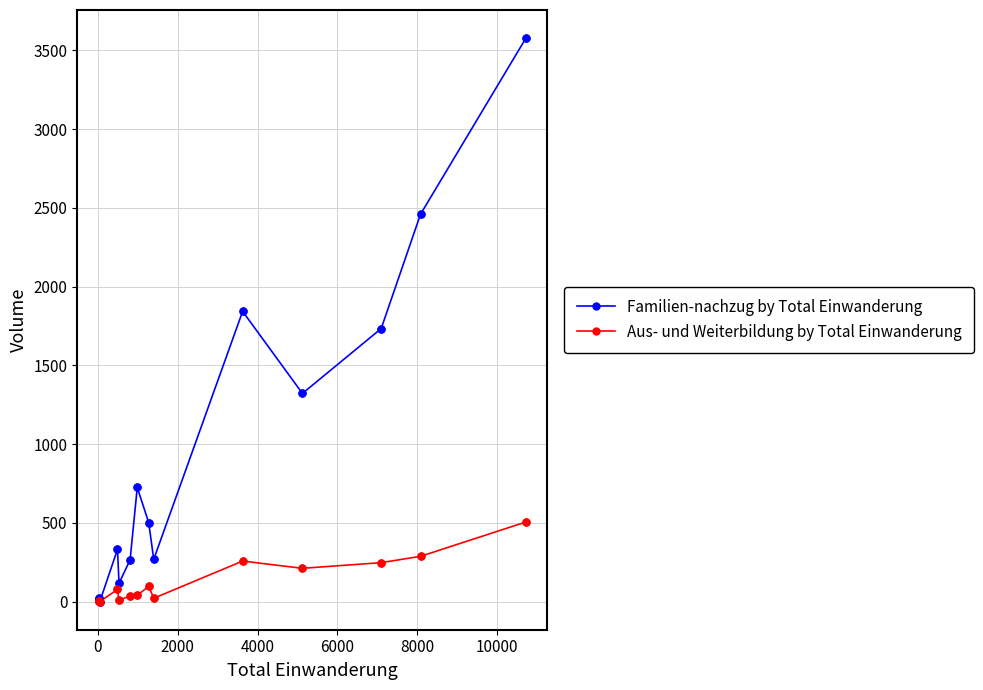

Which series has the largest total across all categories?

Familien-nachzug by Total Einwanderung